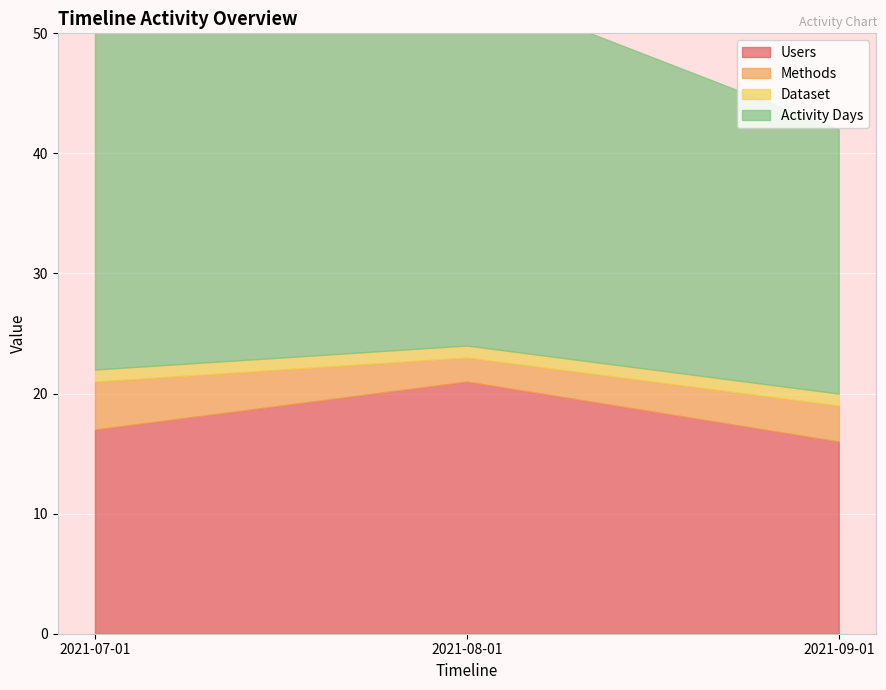

The Dataset series shows 1 at 2021-09-01. True or false?

True